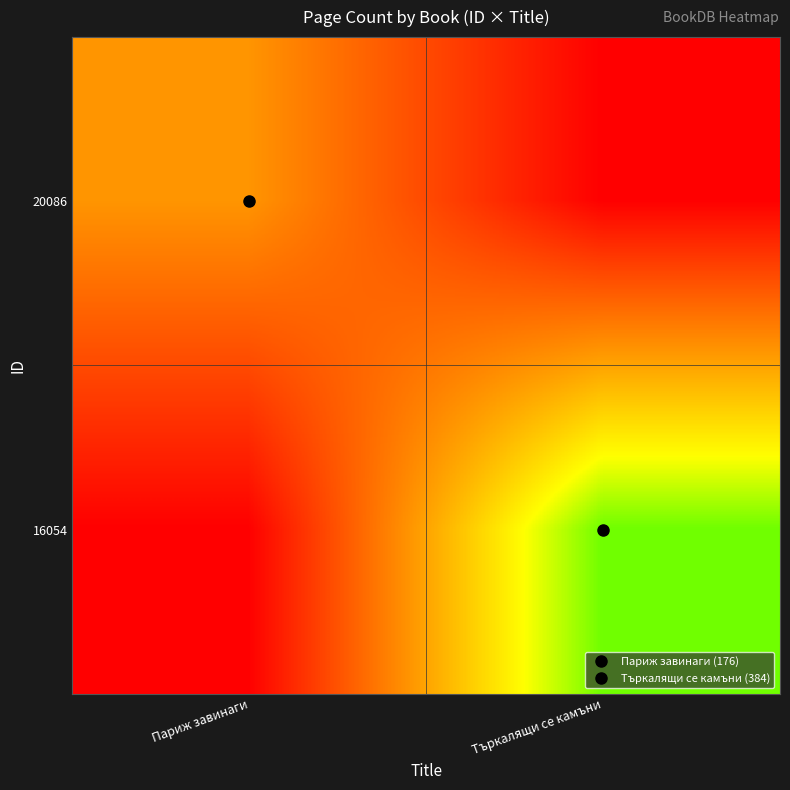

Rank the series at Париж завинаги from highest to lowest value.

20086, 16054